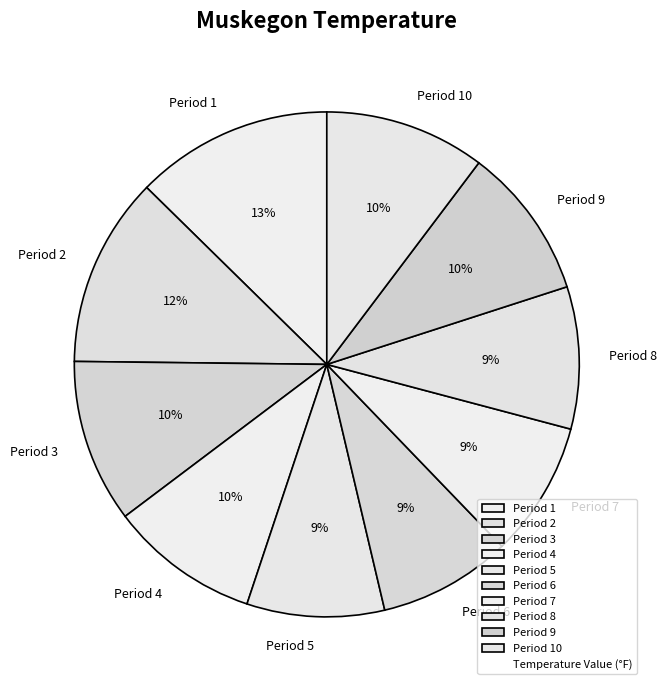

Is there any slice that represents more than half of the pie?

No